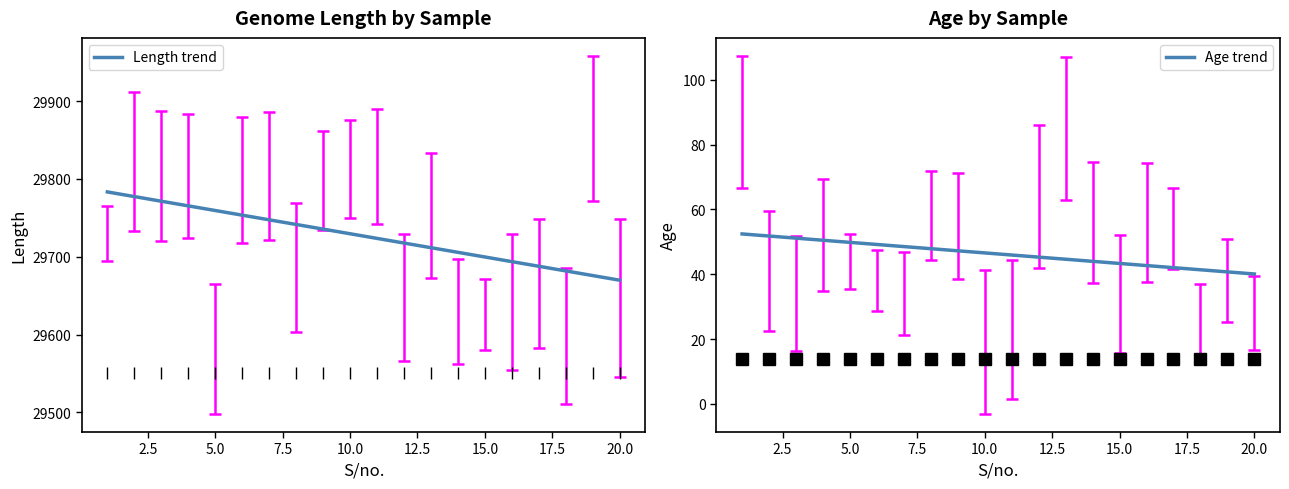

What is the maximum value for Length trend?

29783.4